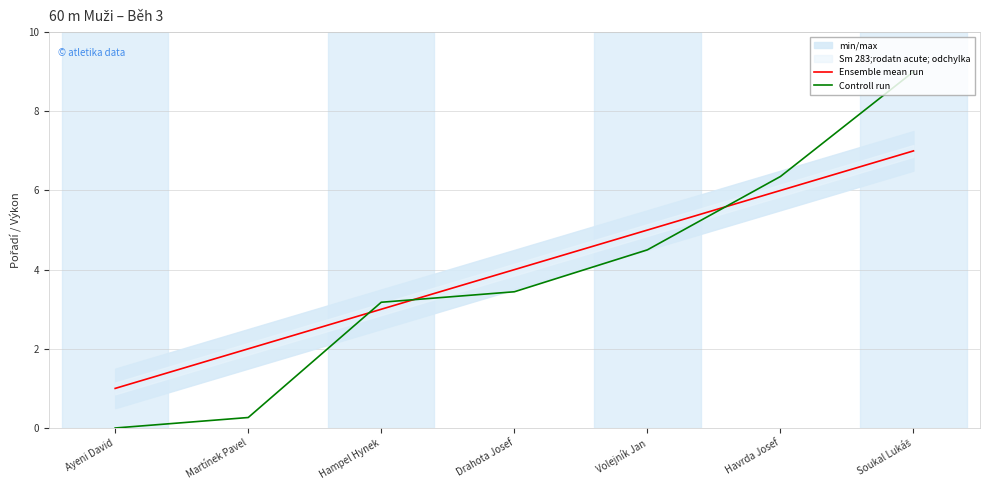

How many lines are shown in the chart?

2